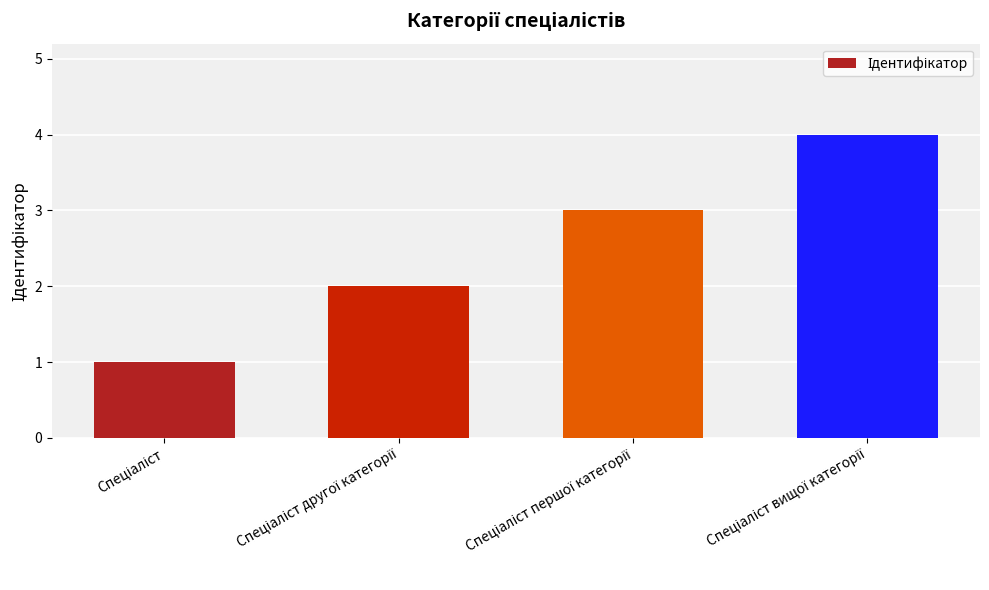

What is the greatest value displayed?

4